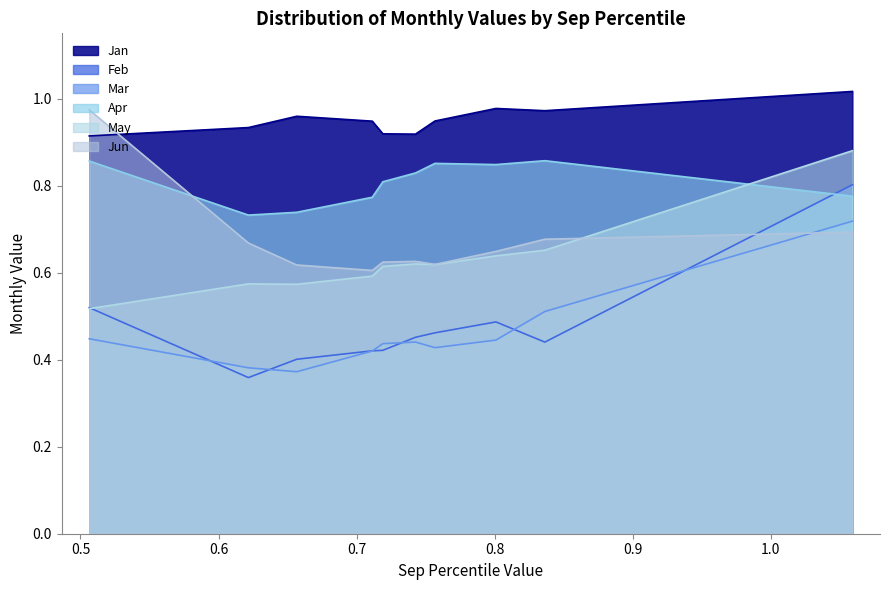

What is the approximate value of Jan at pct75?

1.0